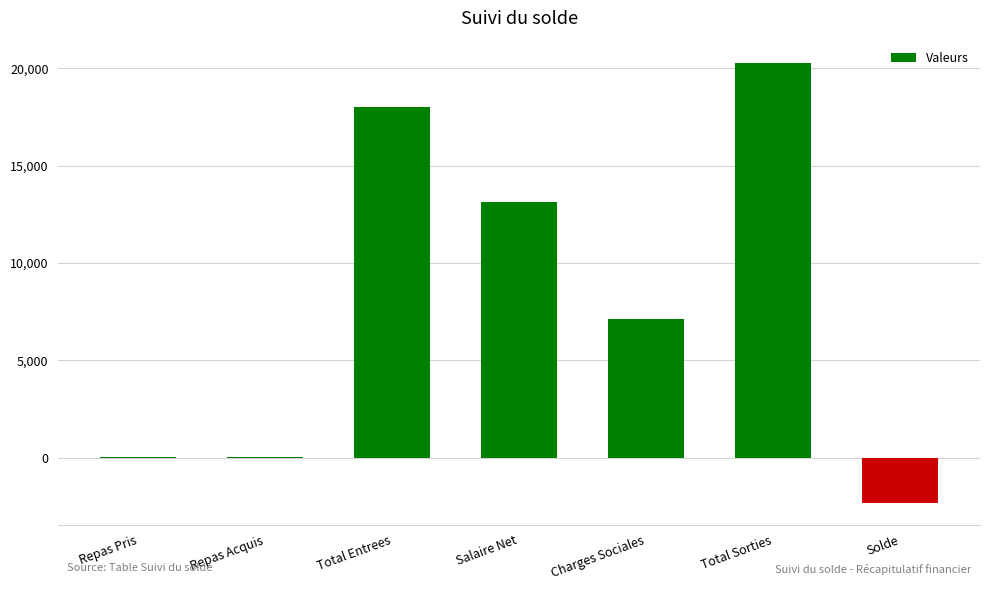

The value at Total Sorties is 28361.6. True or false?

False